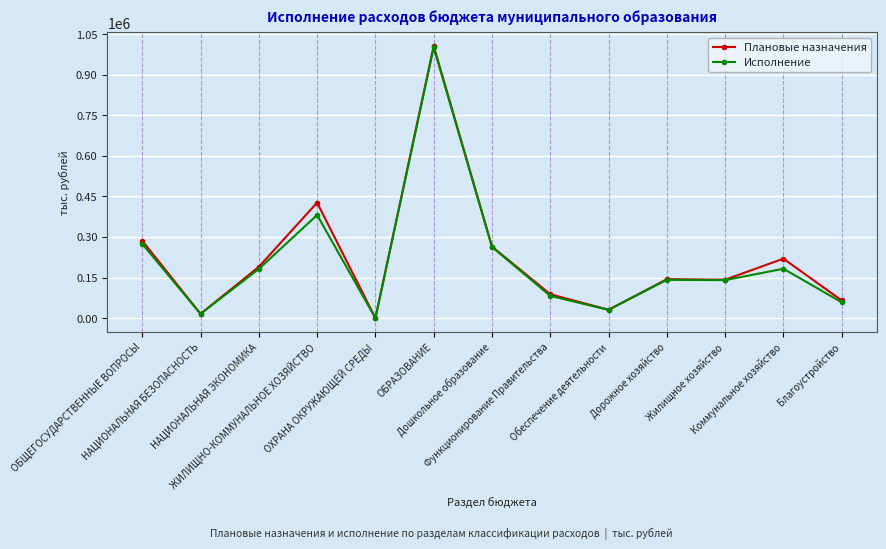

How many lines are shown in the chart?

2